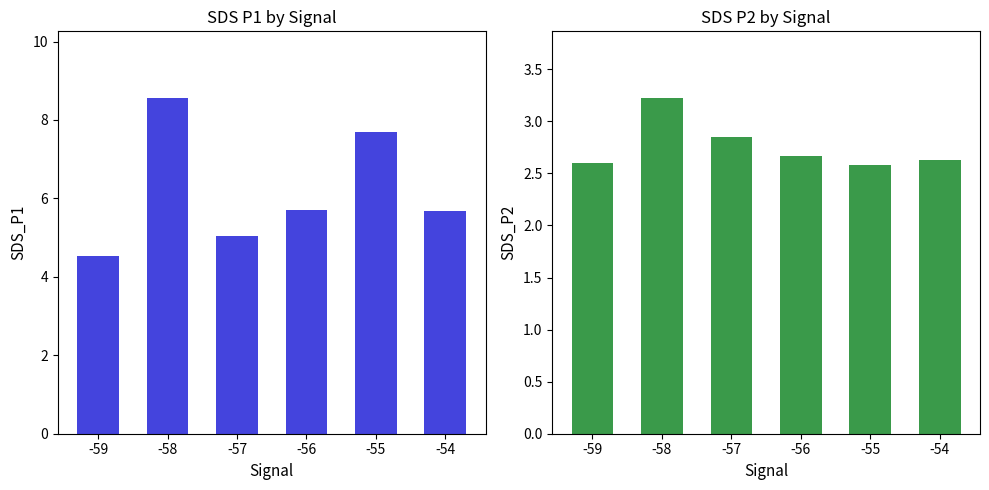

What are all the series names shown in the legend?

SDS_P1, SDS_P2